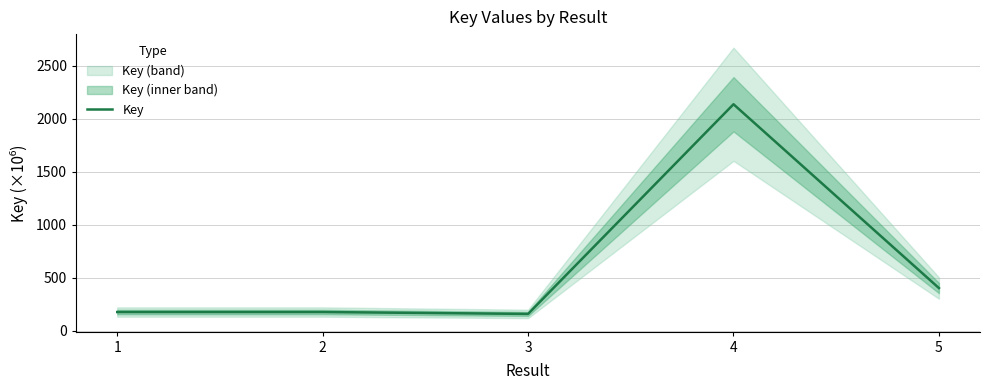

Does the chart have visible grid lines?

Yes